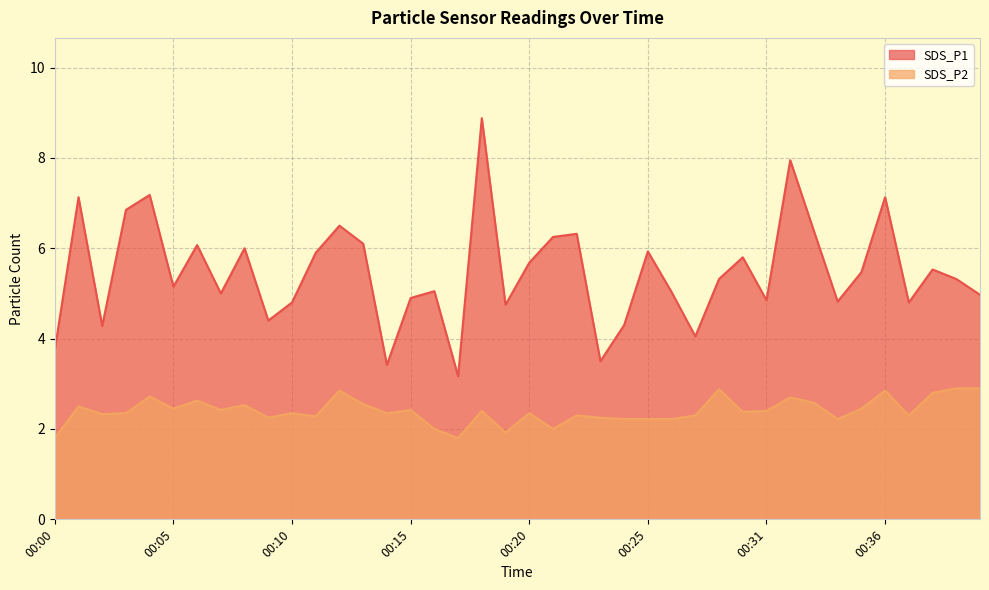

Where is the first local maximum for SDS_P1?

00:01